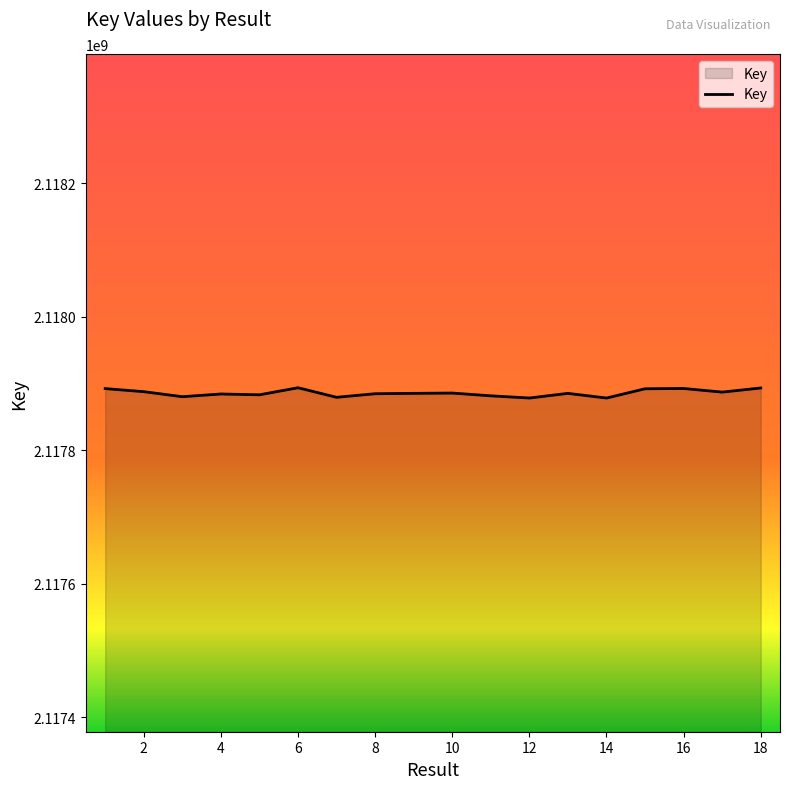

What is the maximum value shown in the chart?

2117893419